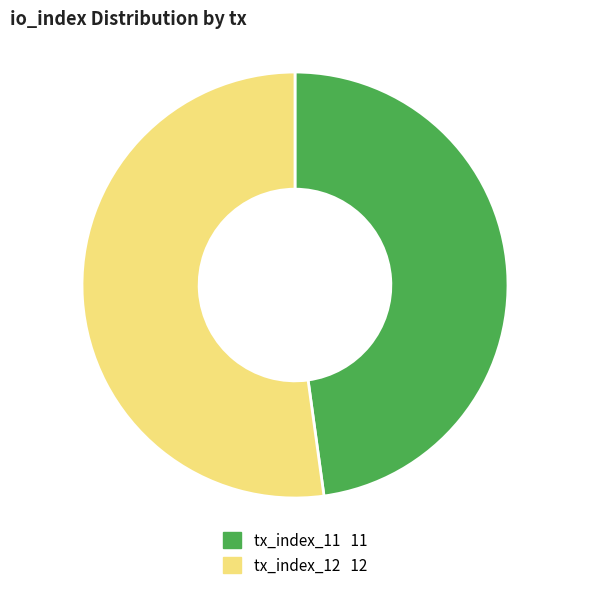

Which slice represents more than half of the pie?

tx_index_12